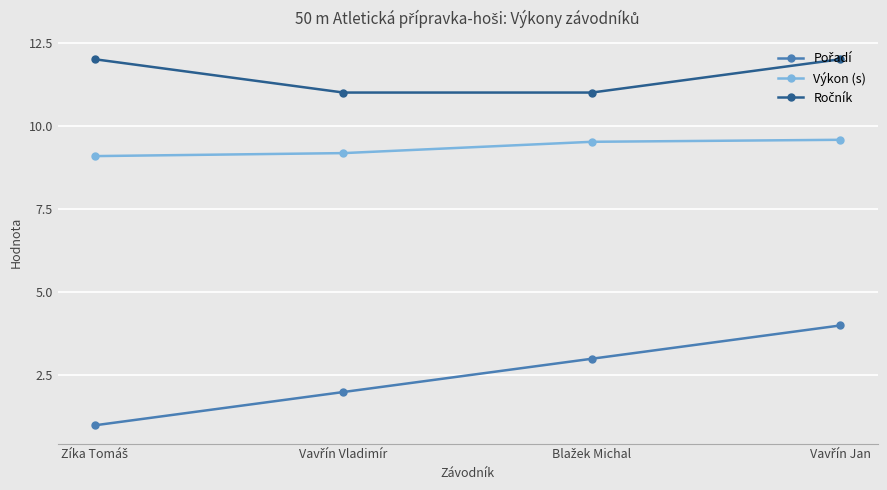

What is the smallest value displayed?

1.0